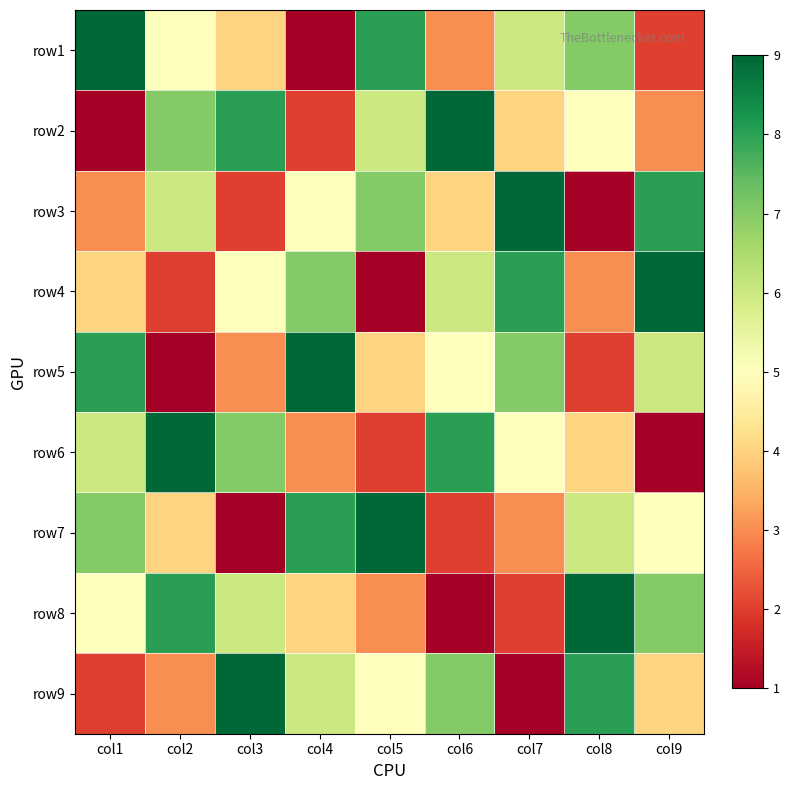

Rank the series by their maximum value, from highest to lowest.

row1, row2, row3, row4, row5, row6, row7, row8, row9